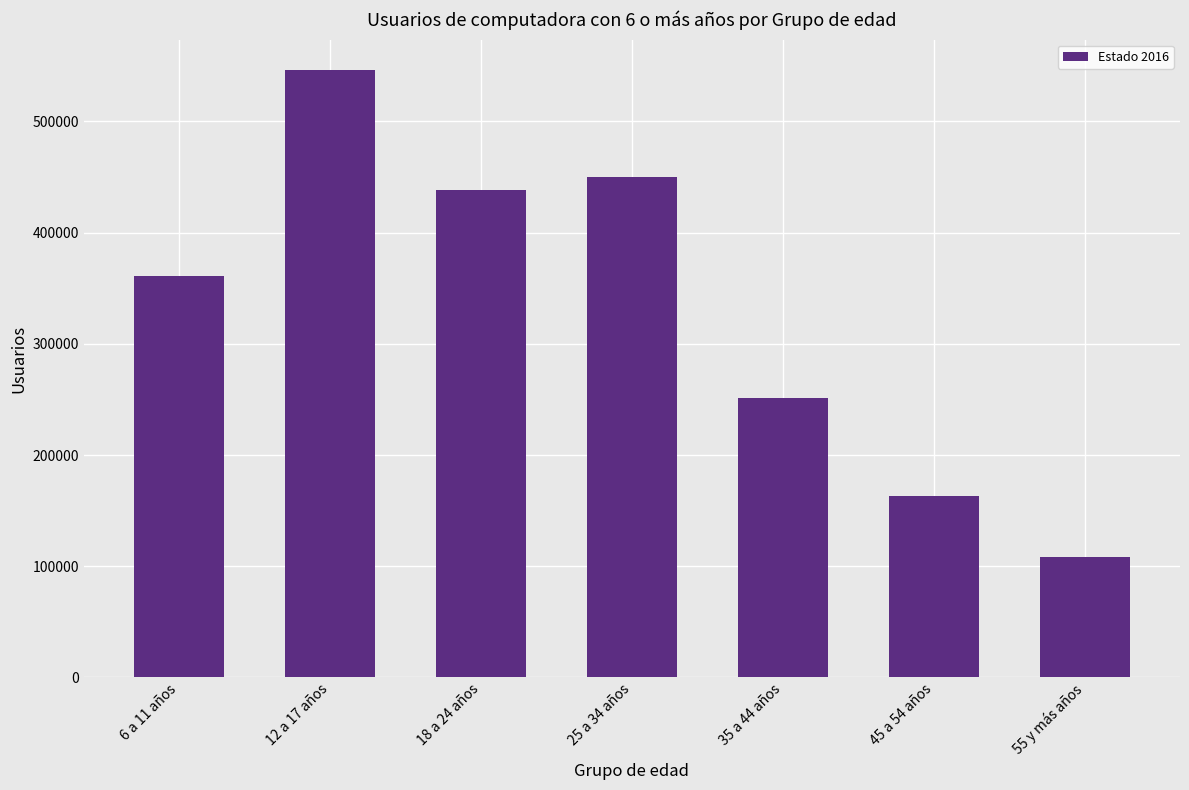

List the labels in order of value, largest first.

12 a 17 años, 25 a 34 años, 18 a 24 años, 6 a 11 años, 35 a 44 años, 45 a 54 años, 55 y más años